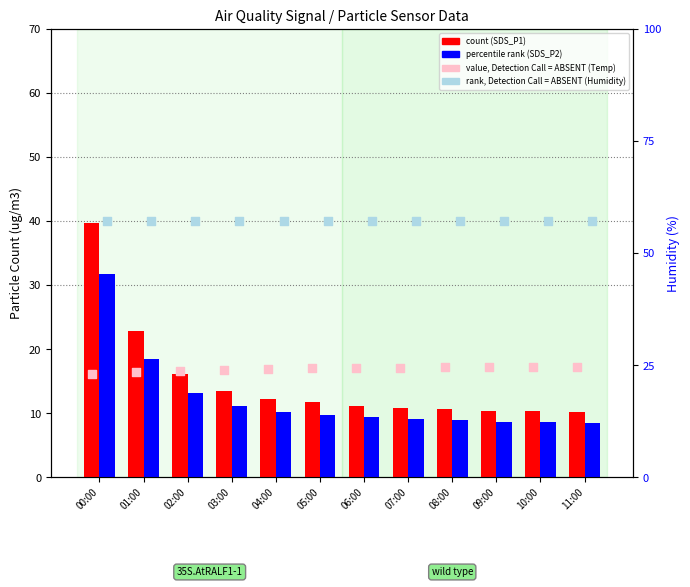

At which category is the sum across all series the highest?

00:00